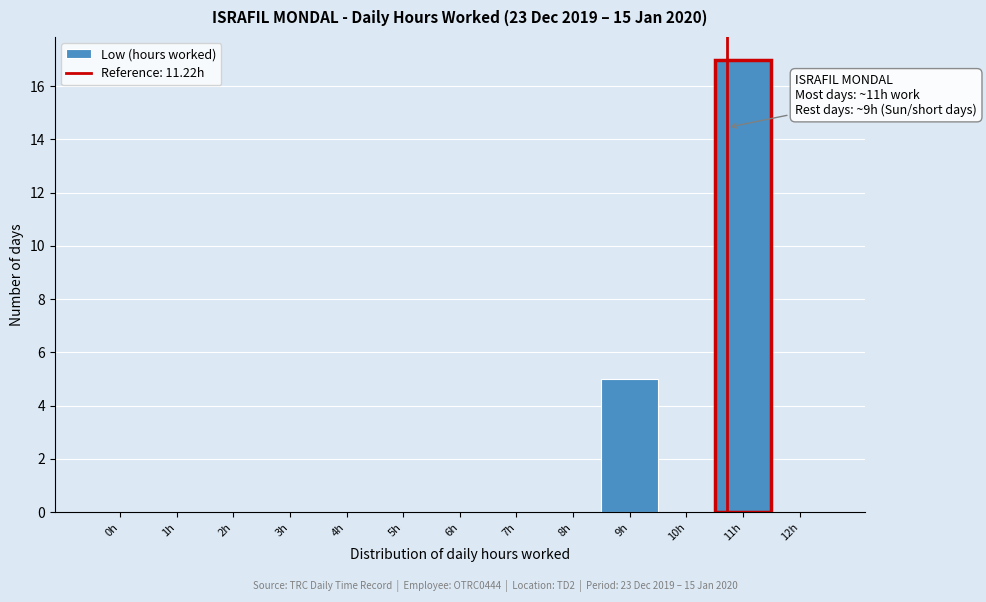

Reading left to right, transcribe all the data shown in this chart.

0h=0	1h=0	2h=0	3h=0	4h=0	5h=0	6h=0	7h=0	8h=0	9h=5	10h=0	11h=17	12h=0